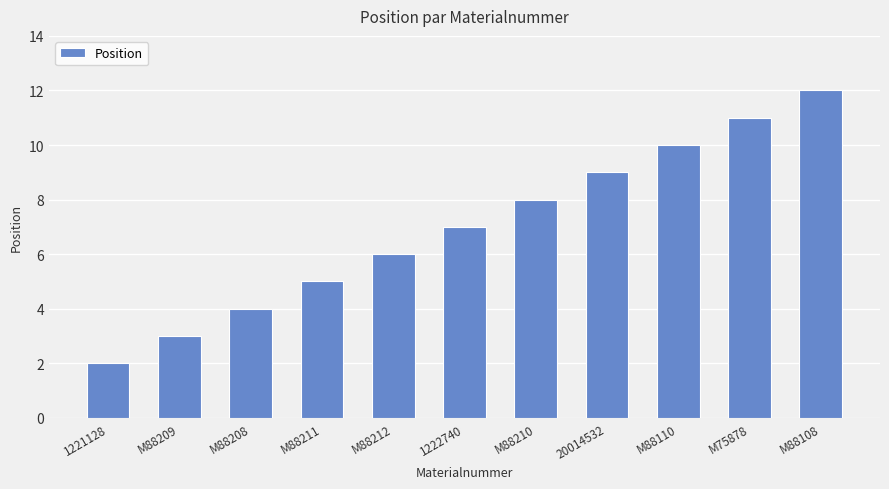

What is the maximum value shown in the chart?

12